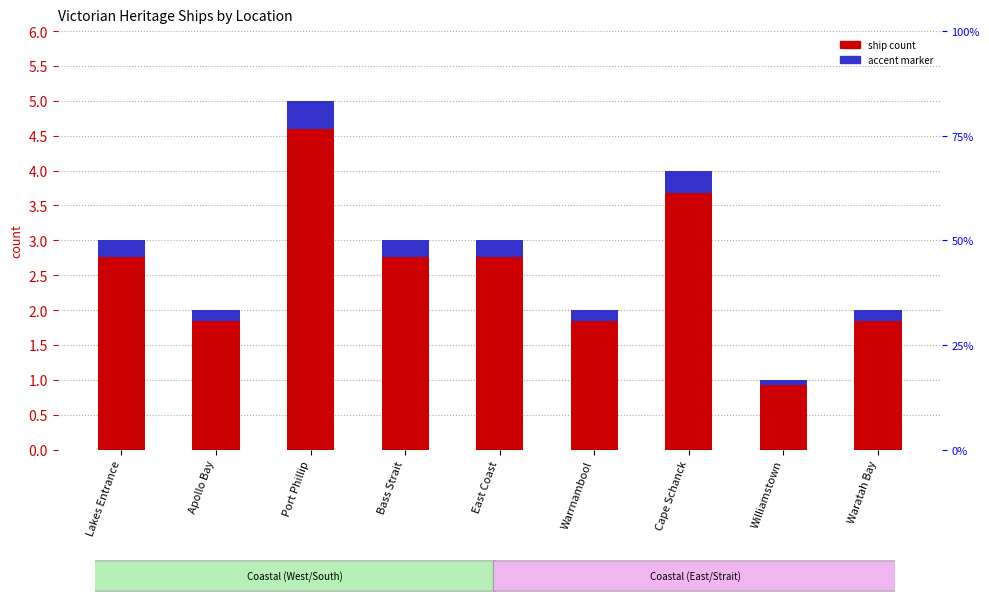

What is the difference between the maximum and minimum values in the accent marker series?

0.3